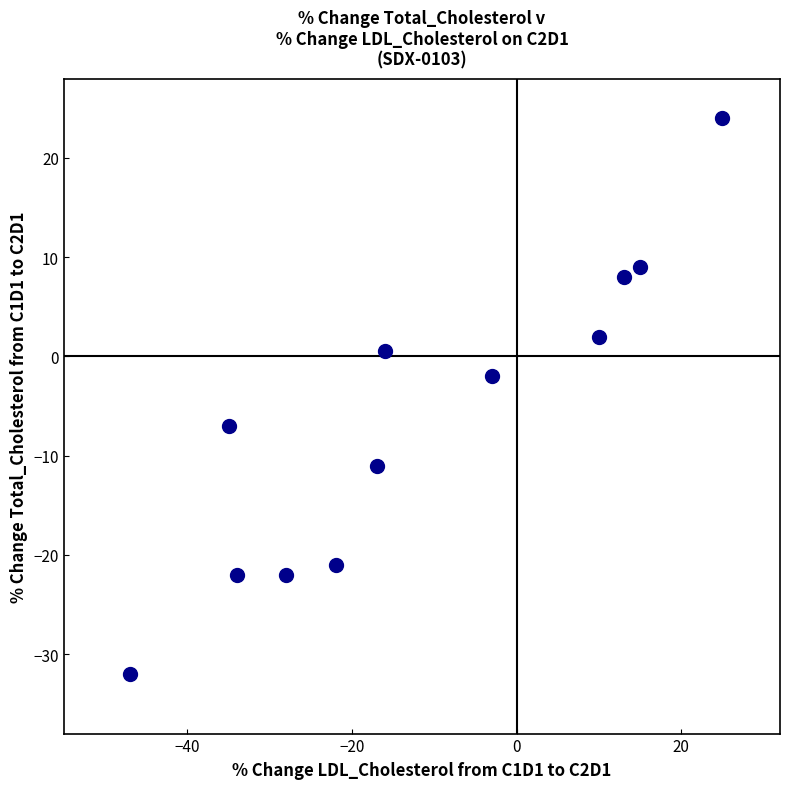

What Y value in the scatter plot is closest to -4?

-2.0